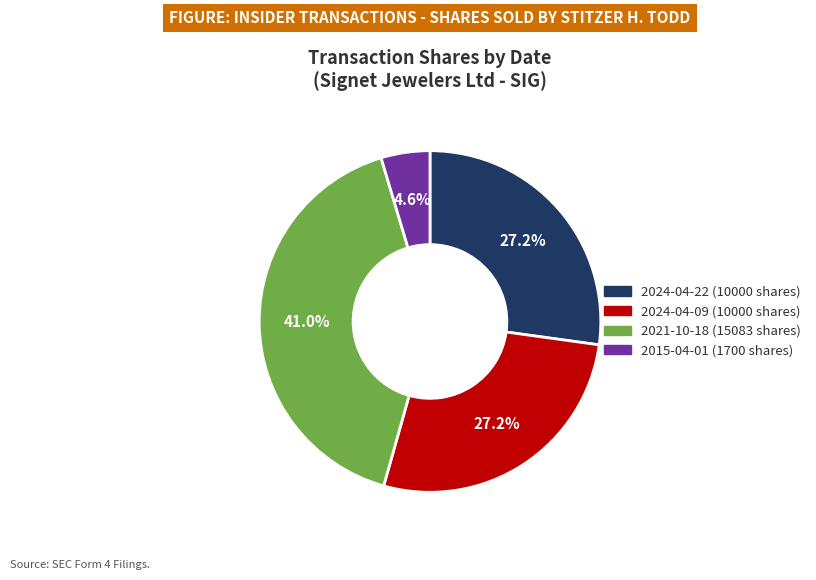

Does 2021-10-18 (15083 shares) represent more than half of the total?

No